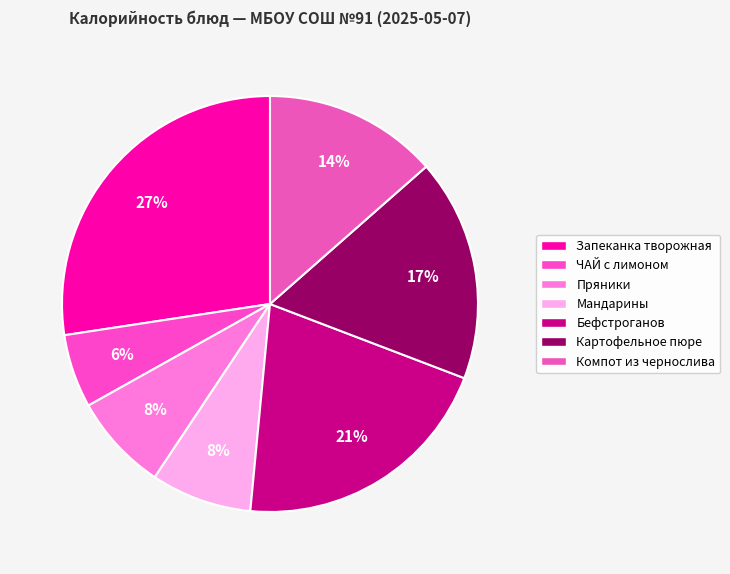

To the nearest percent, what is the difference between the Мандарины and Компот из чернослива slice percentages?

6%